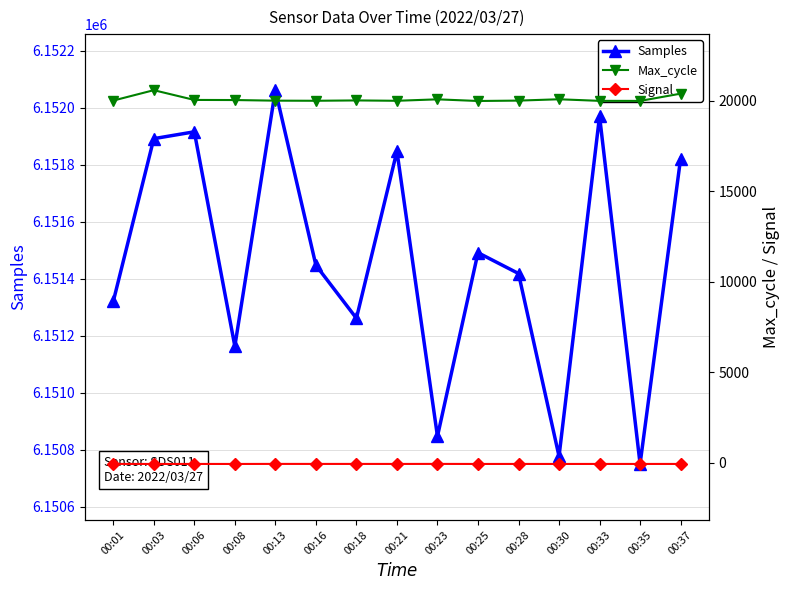

How many interior local peaks does the Max_cycle series have?

4